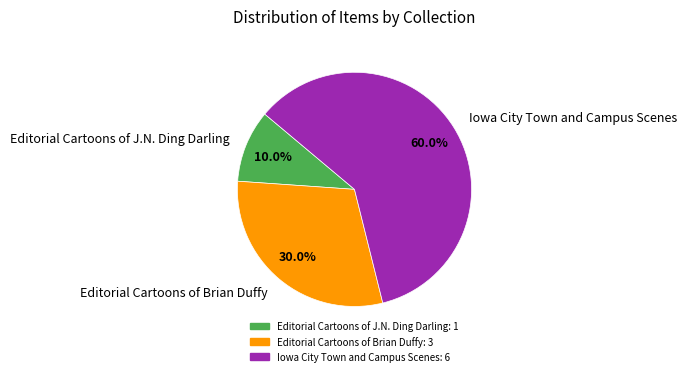

To the nearest percent, what portion does Editorial Cartoons of J.N. Ding Darling represent?

10%